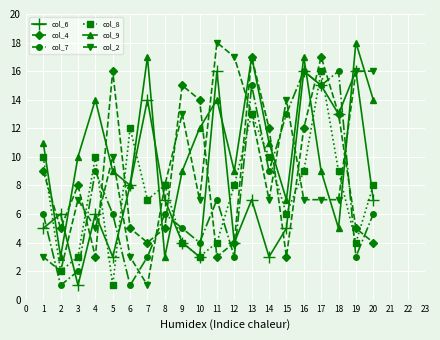

What is the maximum value shown in the chart?

18